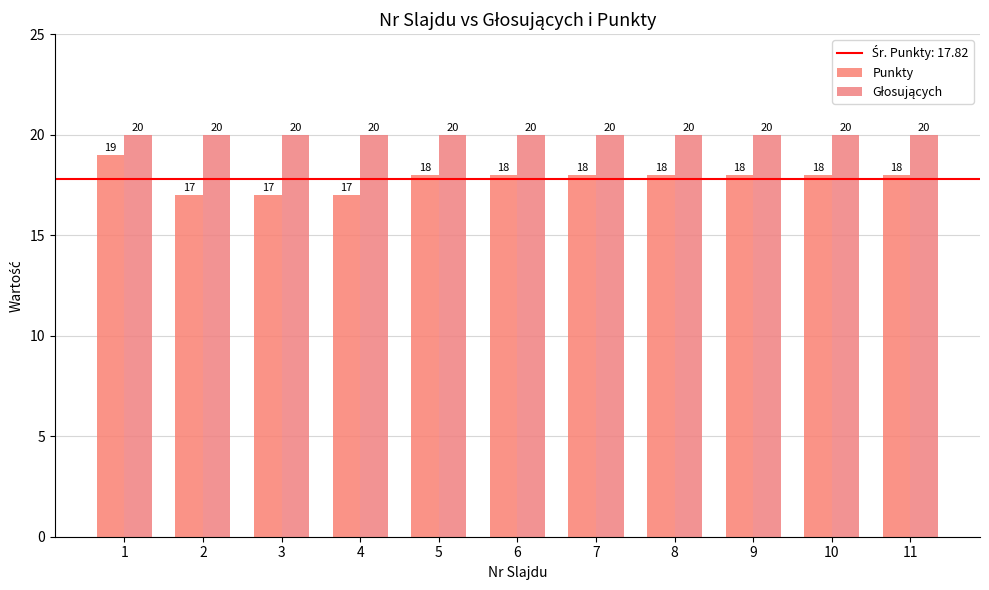

Read the Punkty value at 1.

19